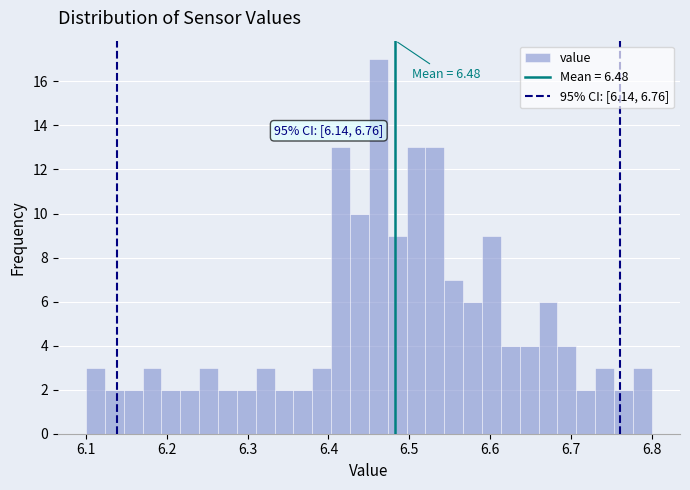

Around what value on the x-axis is the tallest bar? Give the approximate position of its centre, as read against the axis.

6.46